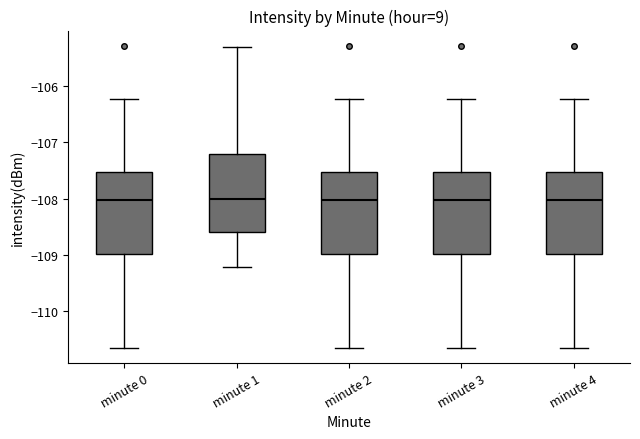

Reading left to right, read every box against the y-axis: the position of its median line, the range the box covers, and the ends of its whiskers. The values are not printed on the chart, so give them approximately, as read against the axis.

minute 0: median -108.0, box -109.0 to -107.5, whiskers -110.7 to -106.2
minute 1: median -108.0, box -108.6 to -107.2, whiskers -109.2 to -105.3
minute 2: median -108.0, box -109.0 to -107.5, whiskers -110.7 to -106.2
minute 3: median -108.0, box -109.0 to -107.5, whiskers -110.7 to -106.2
minute 4: median -108.0, box -109.0 to -107.5, whiskers -110.7 to -106.2